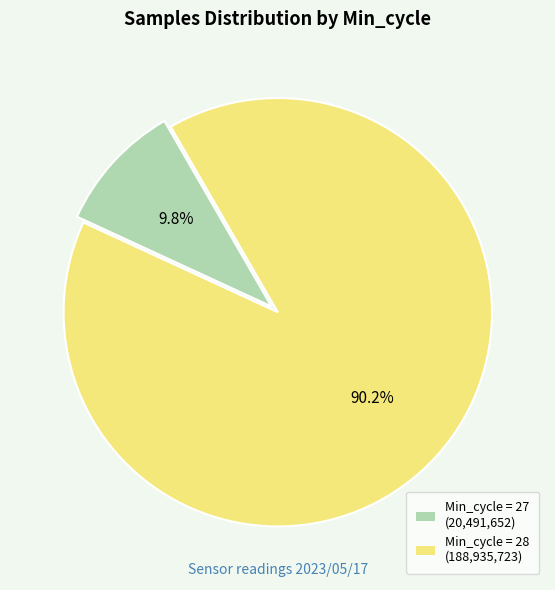

How many slices are in this pie chart?

2